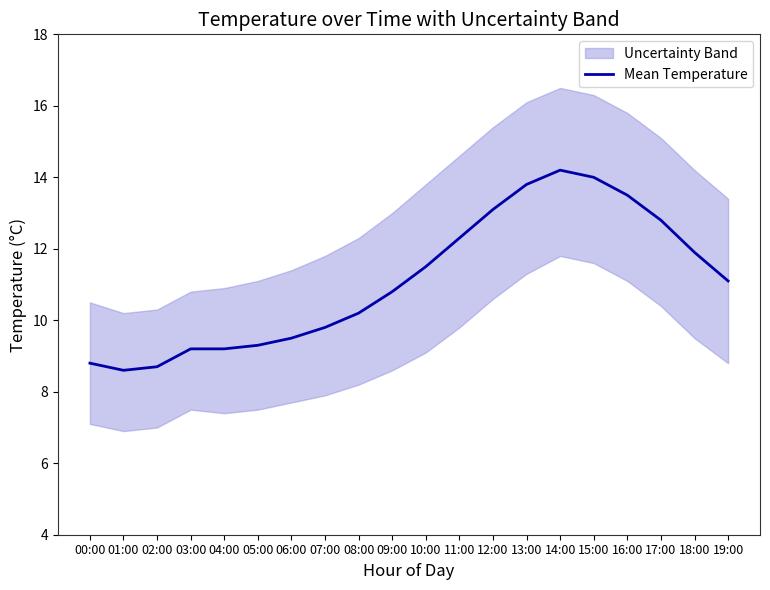

The chart shows a value of 2.5 at 19:00. True or false?

False